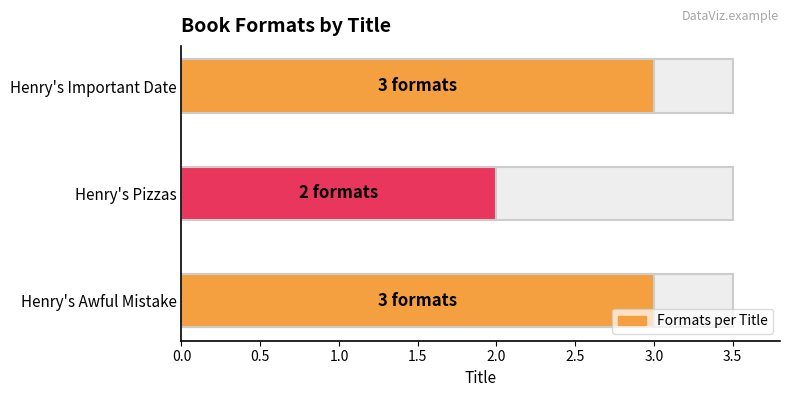

What is the difference between the maximum and minimum values?

1